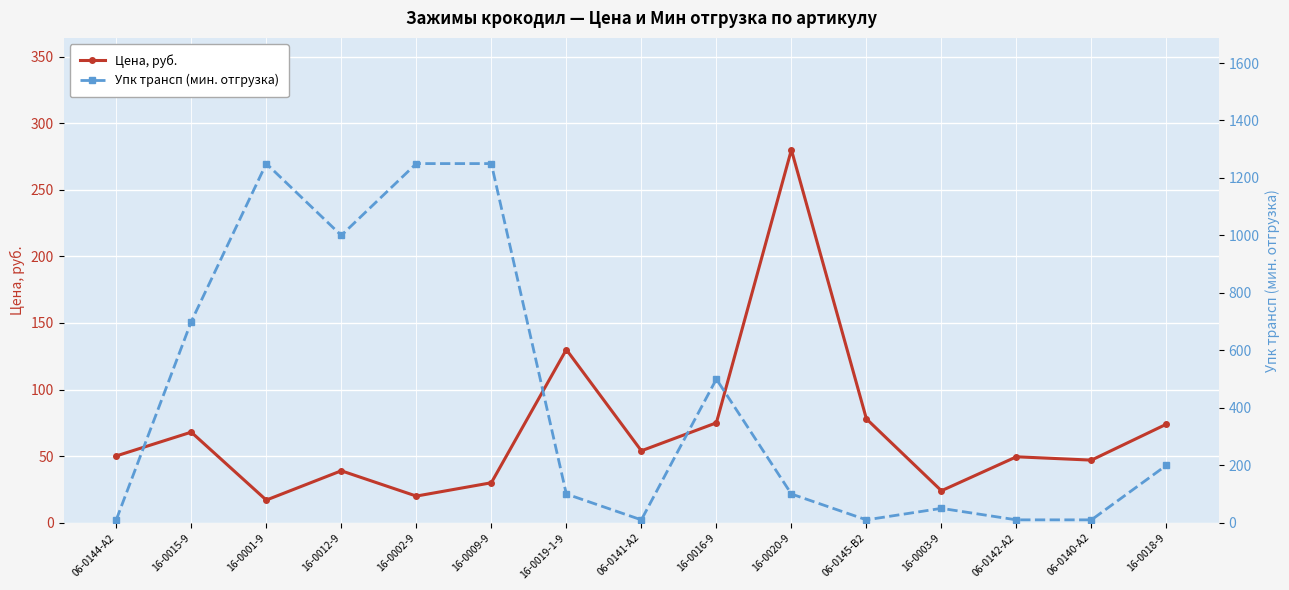

How many intersections are there between Цена, руб. and Упк трансп (мин. отгрузка)?

7